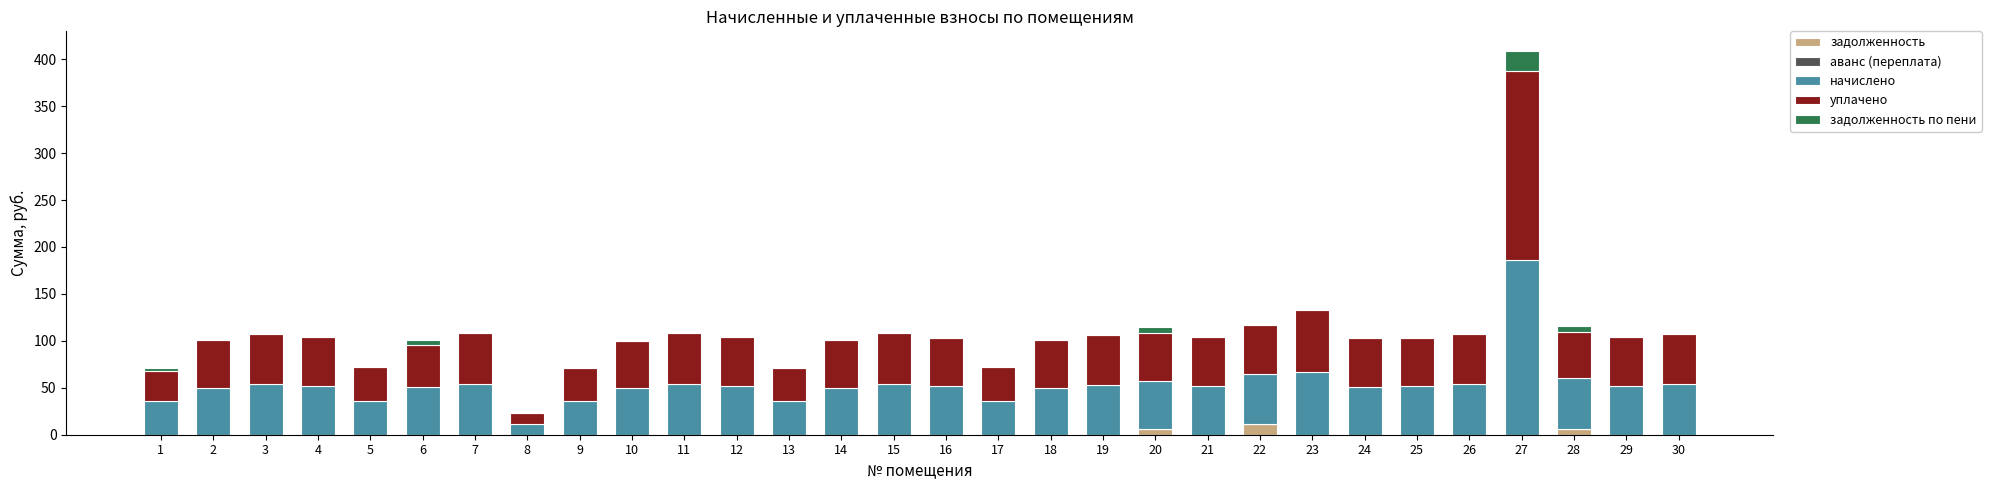

At which category is the sum across all series the highest?

27